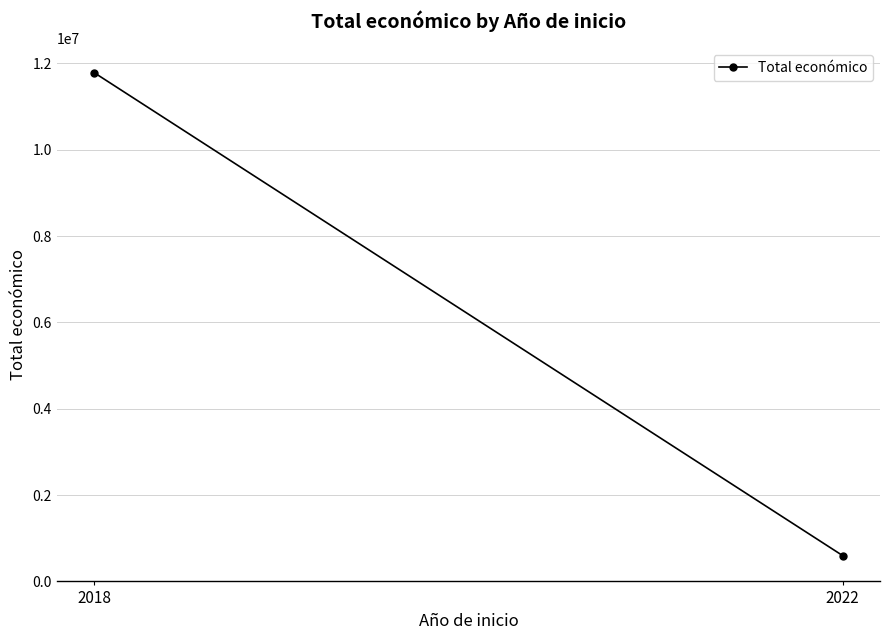

The chart shows a value of 17324328 at 2018. True or false?

False